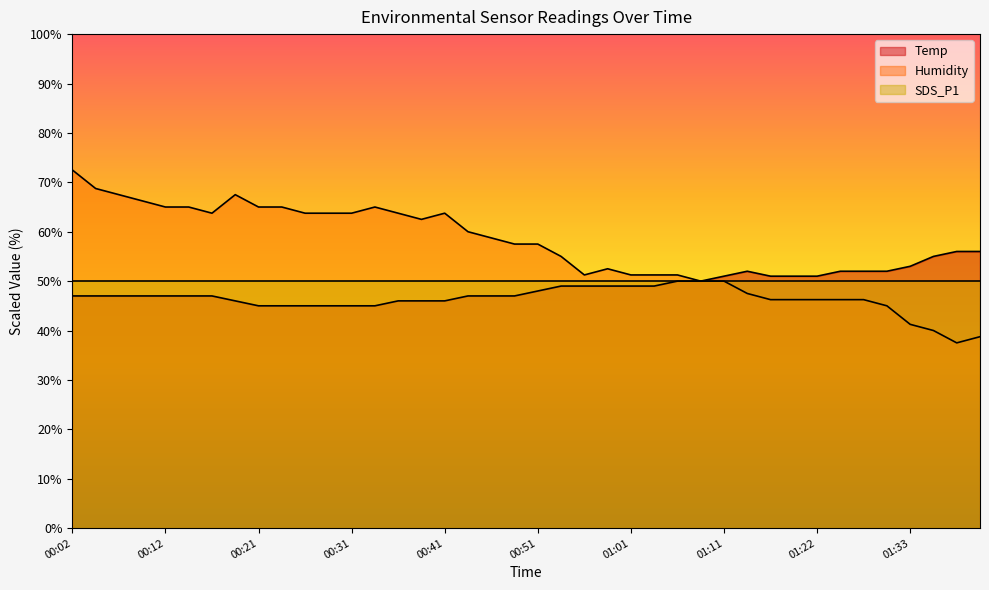

Which series changed the most between 00:38 and 01:25?

Humidity